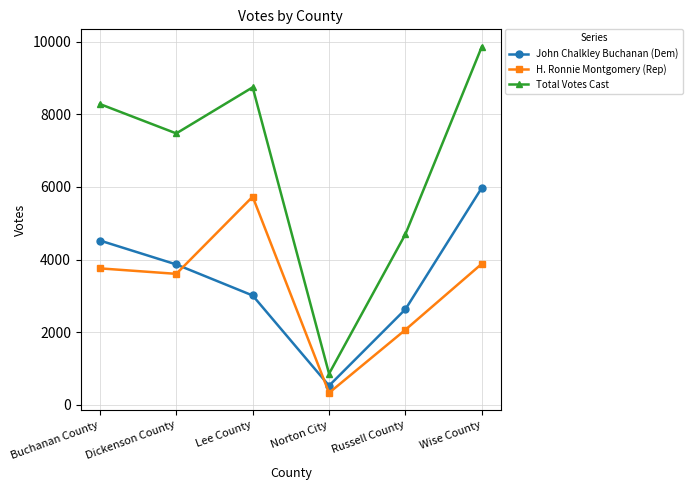

At which category does John Chalkley Buchanan (Dem) reach its first local valley?

Norton City